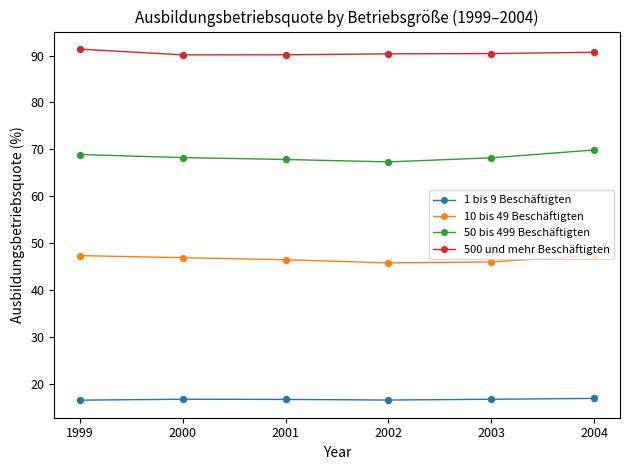

What is the difference between the highest and lowest values at 2003?

73.7